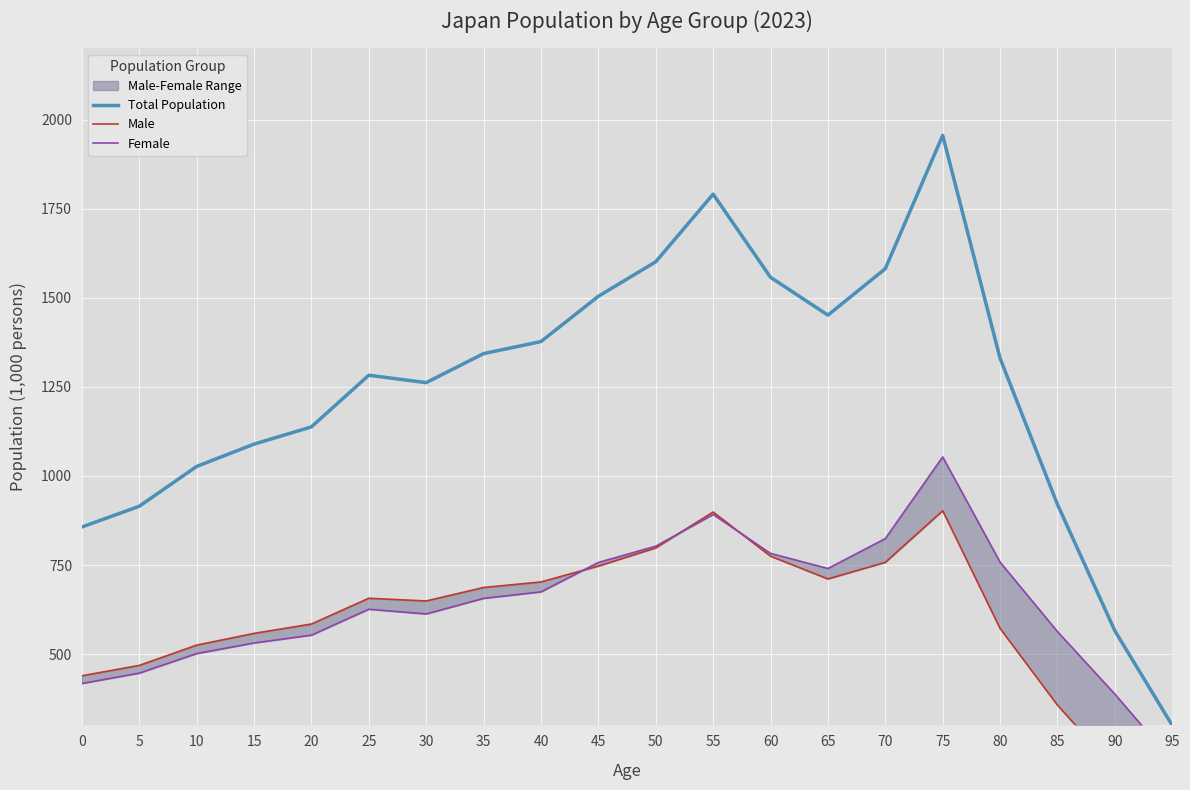

True or false: Male and Total Population intersect in this chart.

False